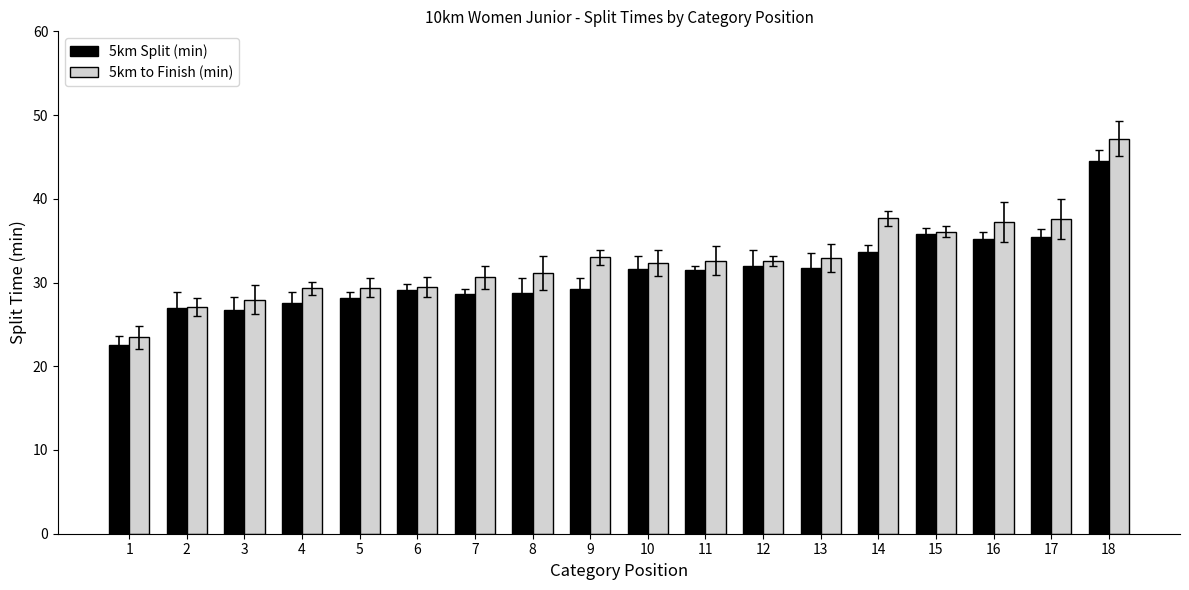

What is the difference between the second highest and minimum values in the 5km Split (min) series?

13.3